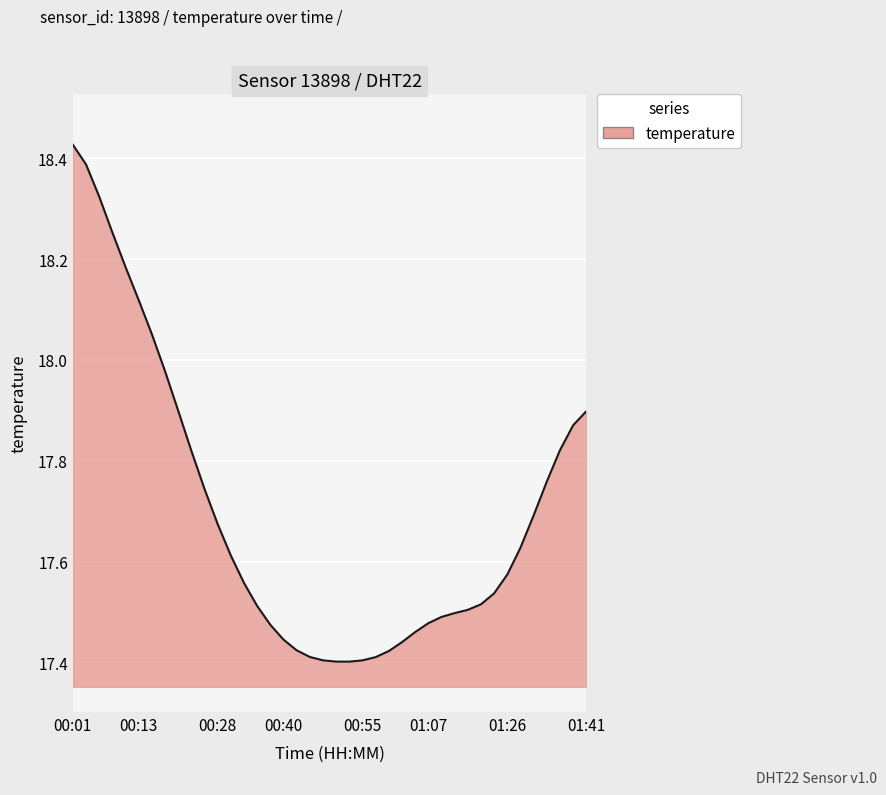

What is the difference between the maximum and minimum values?

1.0